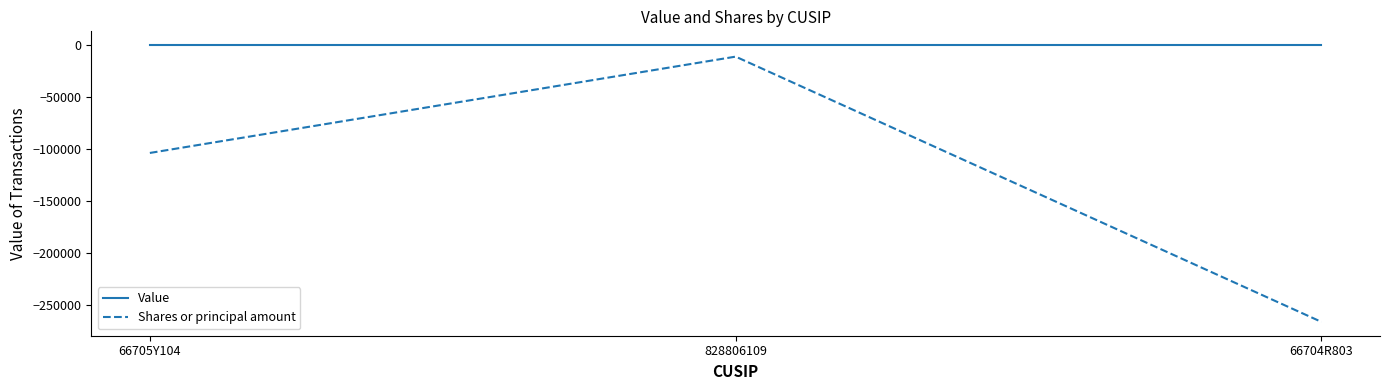

At which label is Shares or principal amount closest to -138450?

66705Y104